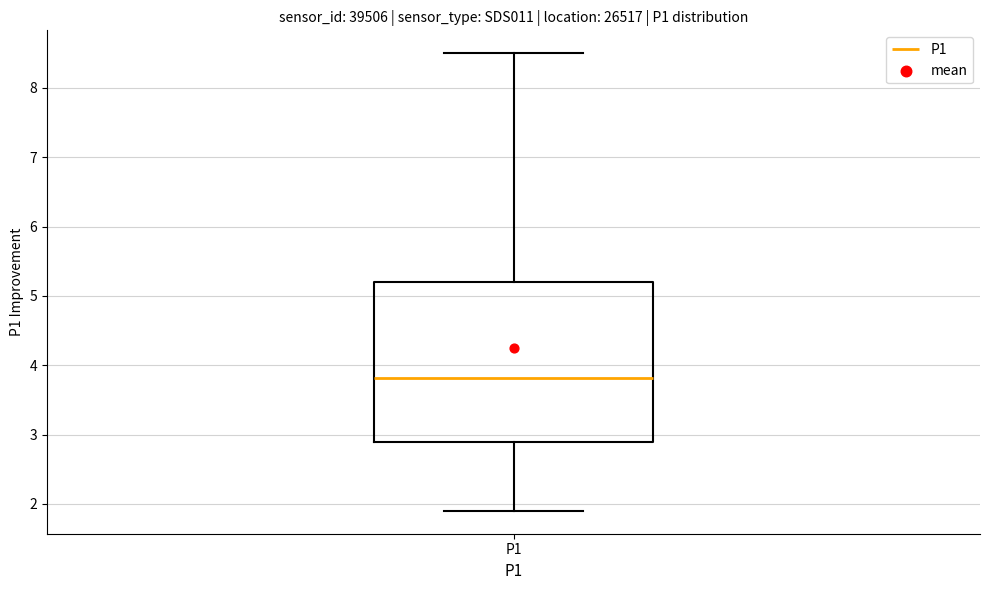

Read this box plot against the y-axis: the position of the median line, the range covered by the box, and the ends of both whiskers. The values are not printed on the chart, so give them approximately, as read against the axis.

median 3.8, box 2.9 to 5.2, whiskers 1.9 to 8.5